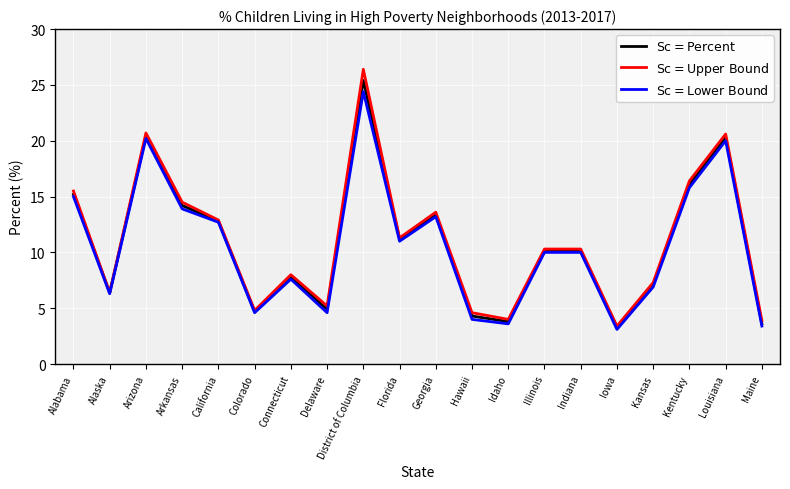

What is the maximum value for Percent?

25.4